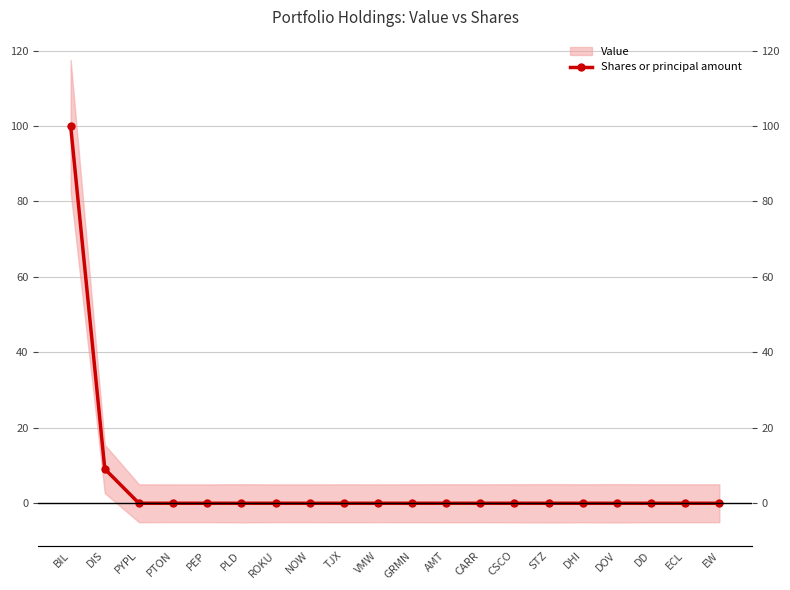

Between GRMN and DIS, which is larger?

DIS